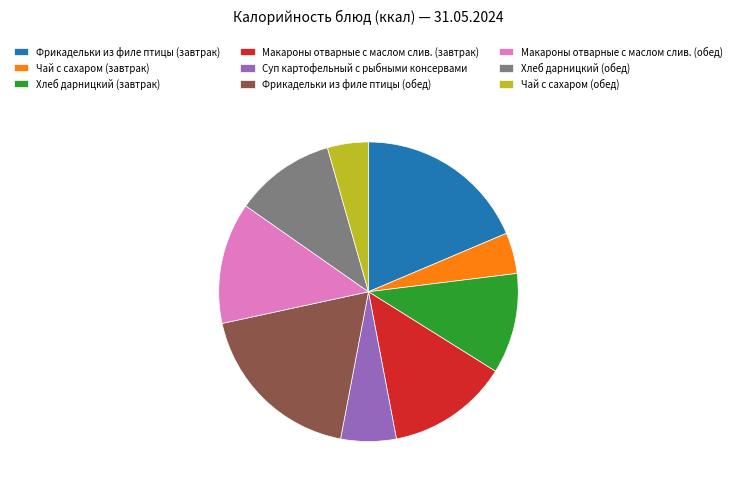

Is it true that Хлеб дарницкий (завтрак) is 11% of the pie?

True